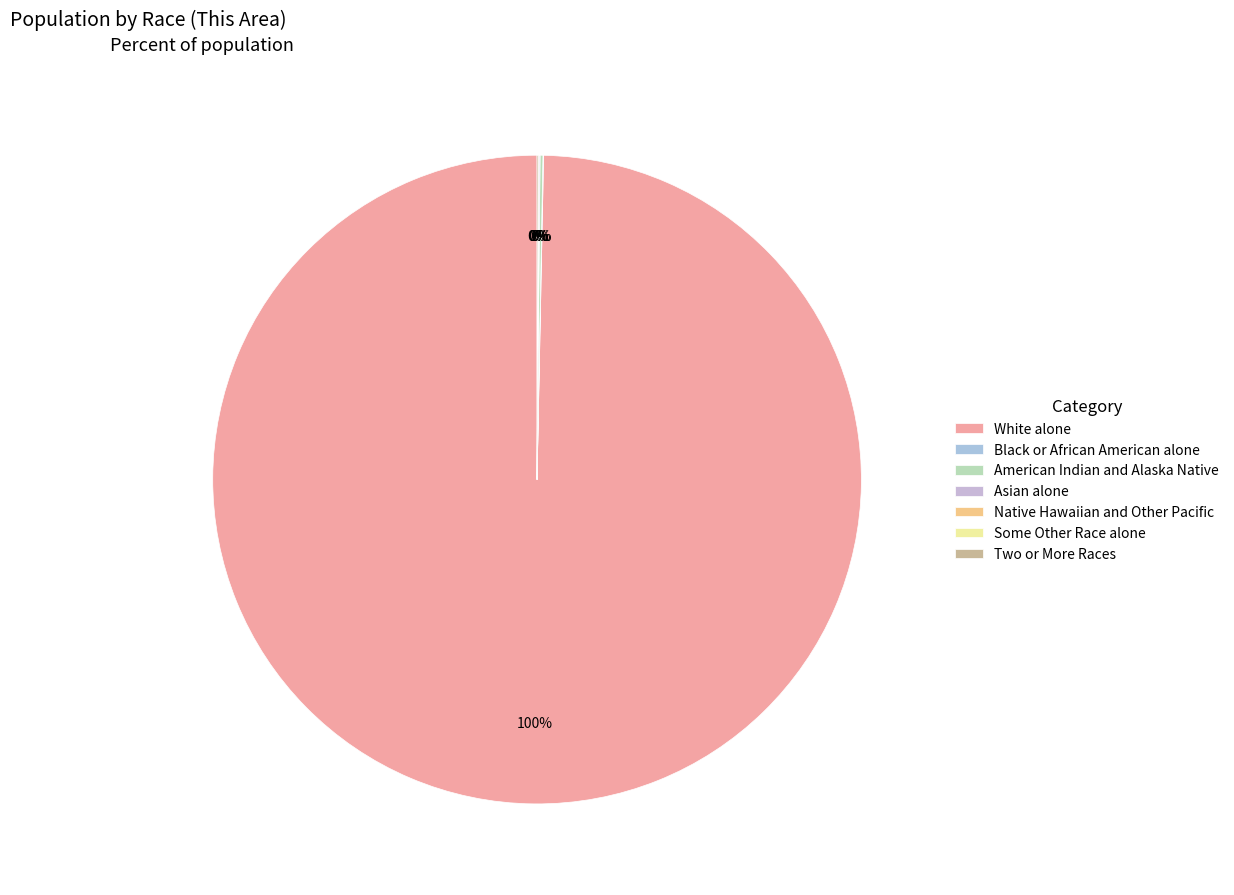

What is the total percentage of Black or African American alone and Asian alone?

0.1%